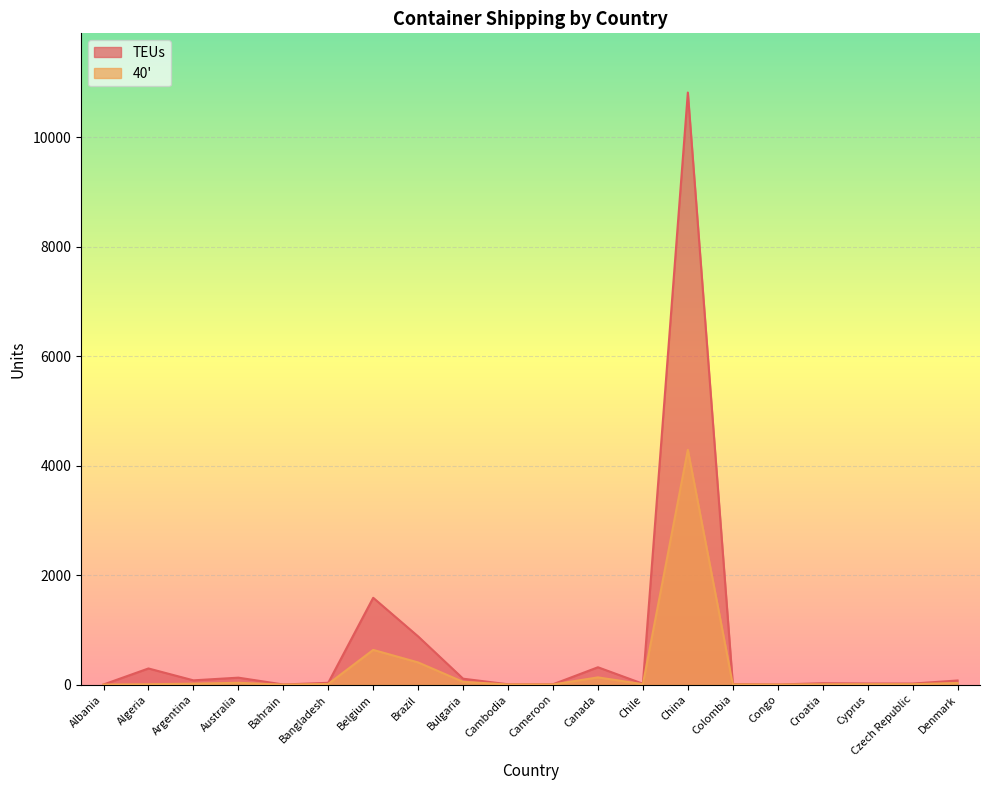

At which category is the sum across all series the highest?

China